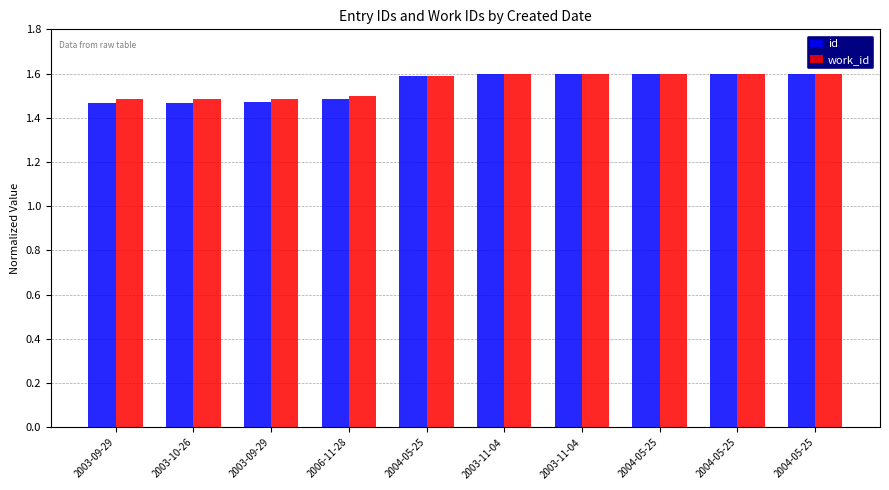

Where is work_id nearest to the value 1?

2003-09-29